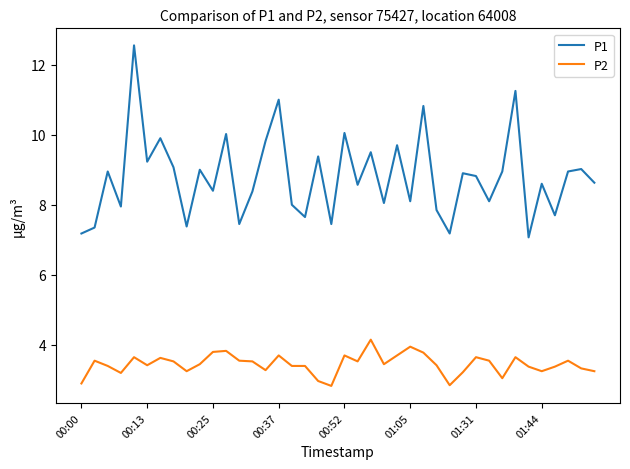

True or false: P2 and P1 intersect in this chart.

False